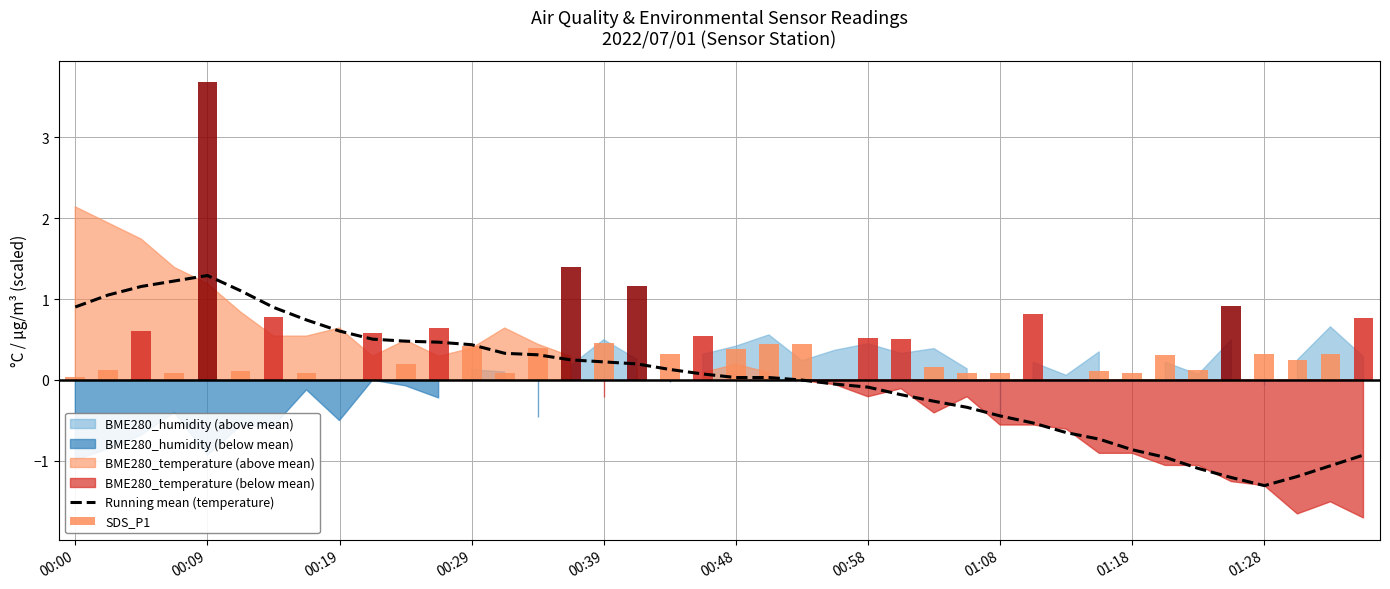

Which series has the widest spread of values?

SDS_P1